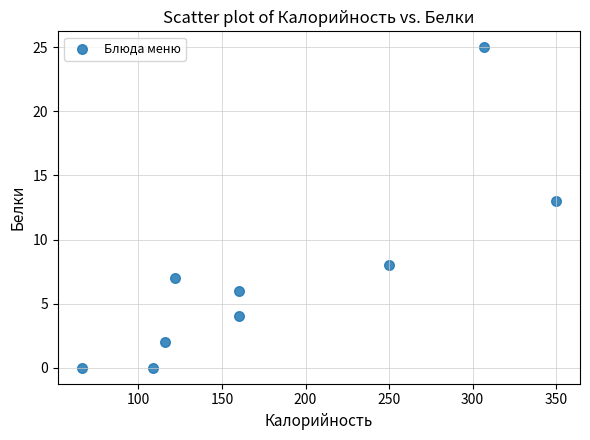

What is the range of Y values (max minus min)?

25